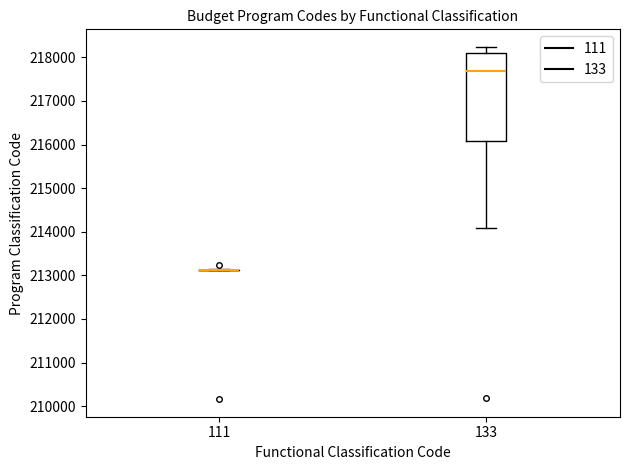

Comparing the boxes themselves (not the whiskers), which one is the tallest?

133